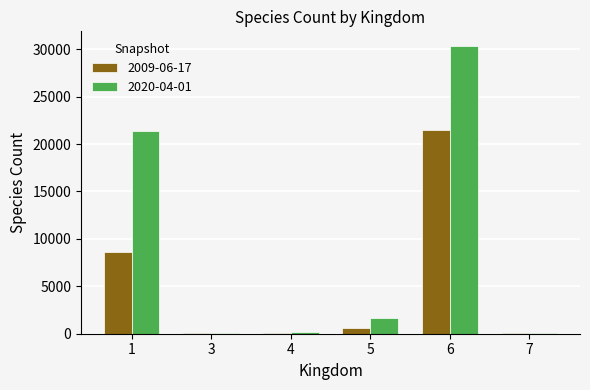

Which series has the largest total across all categories?

2020-04-01